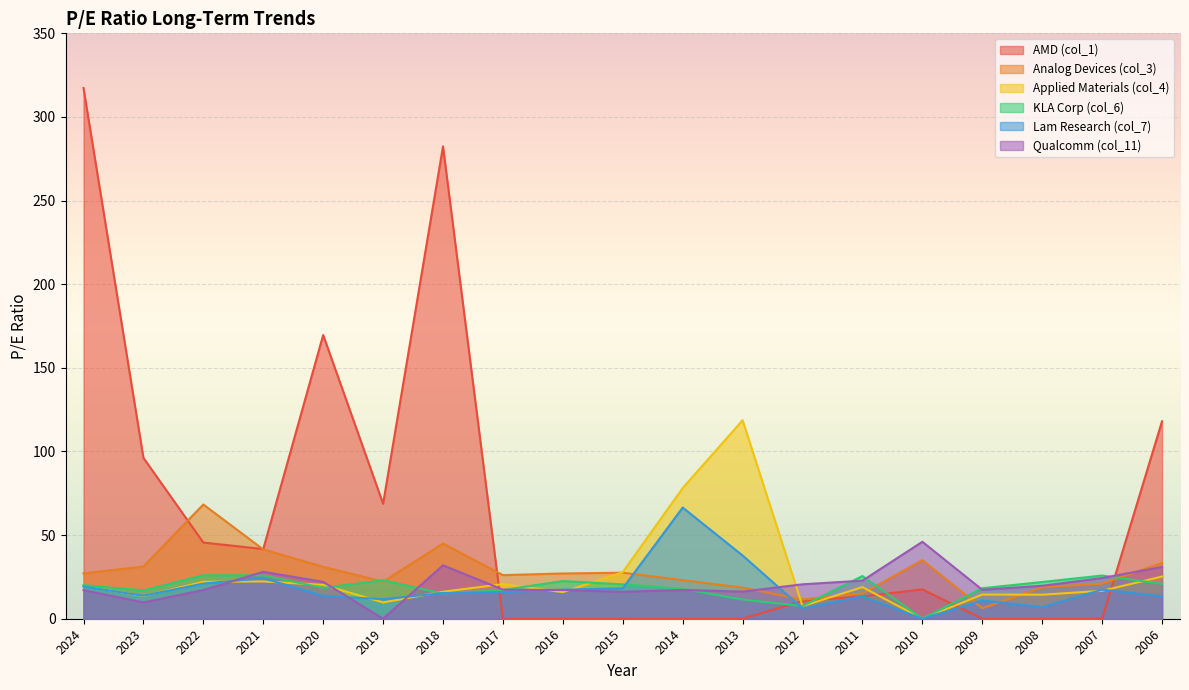

True or false: Lam Research (col_7) has a value of 37.8 at 2013.

True